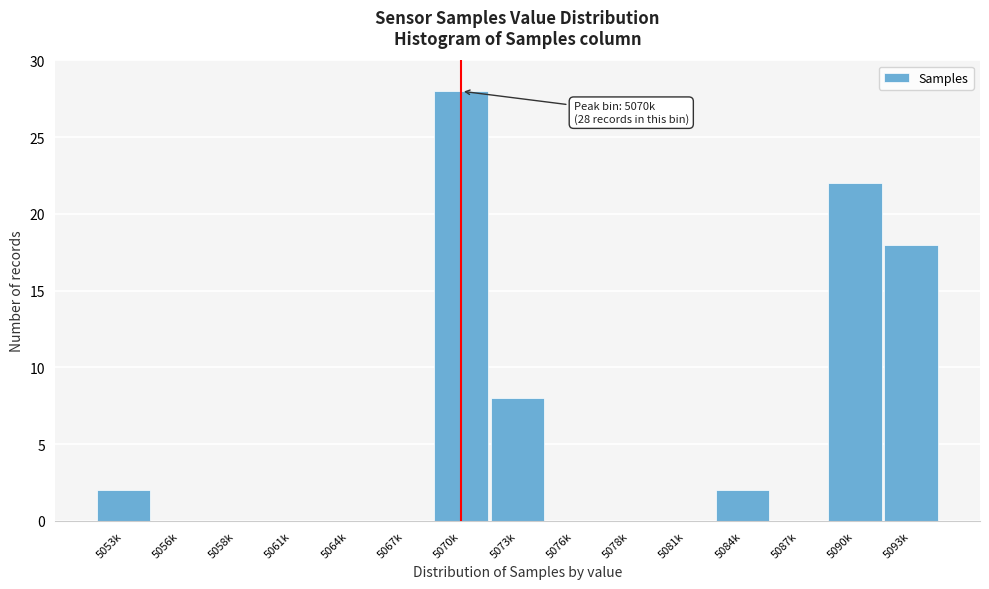

Reading left to right, extract all data points from this chart.

5053k=2	5056k=0	5058k=0	5061k=0	5064k=0	5067k=0	5070k=28	5073k=8	5076k=0	5078k=0	5081k=0	5084k=2	5087k=0	5090k=22	5093k=18